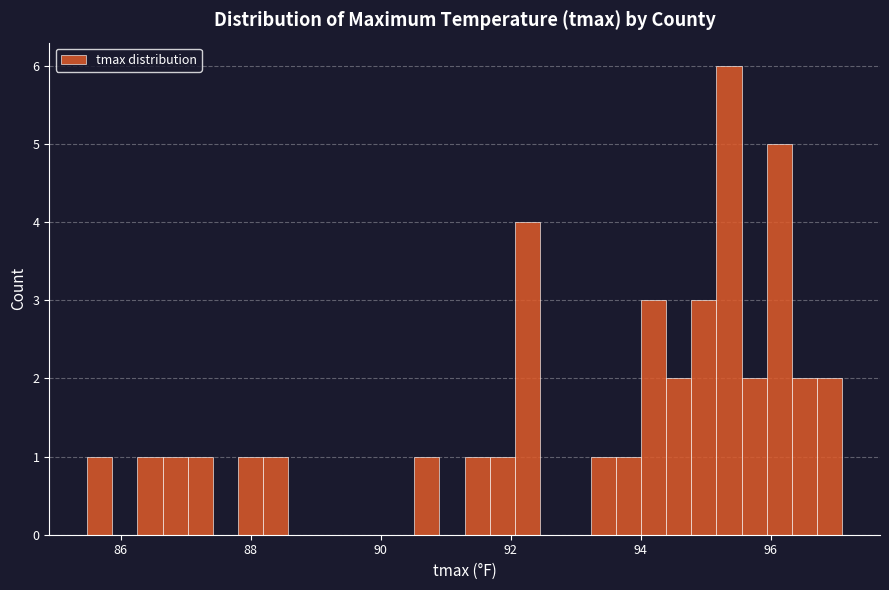

Around what value on the x-axis is the tallest bar? Give the approximate position of its centre, as read against the axis.

95.4